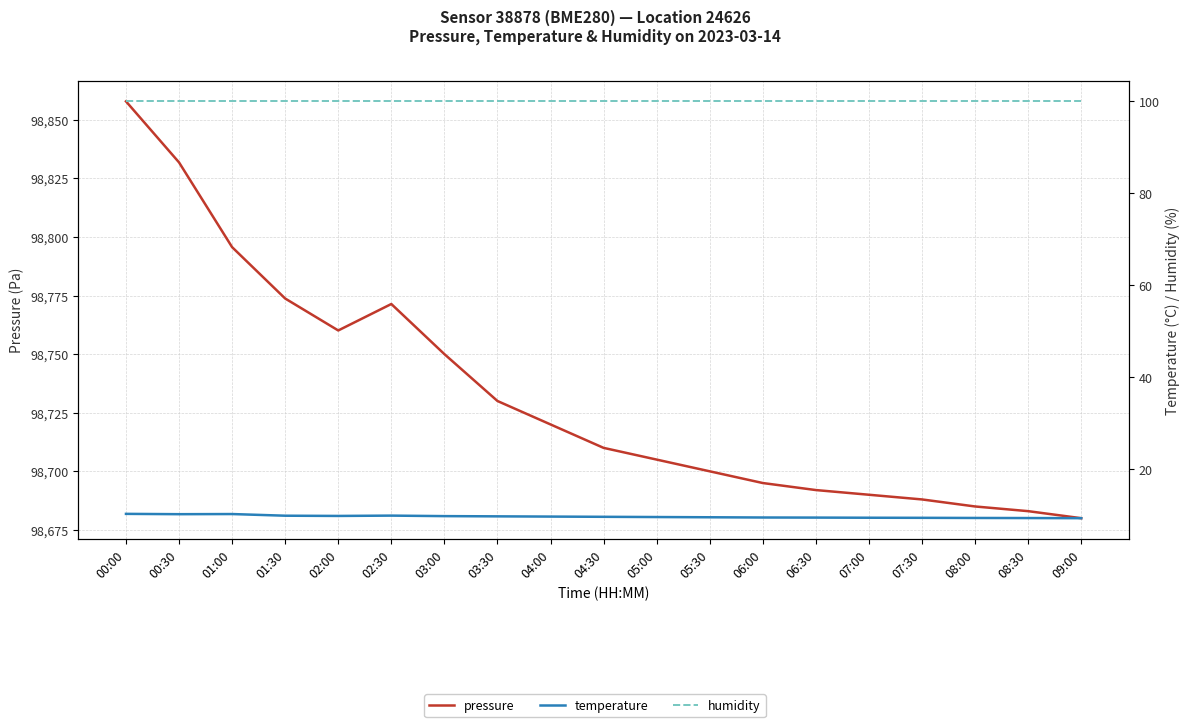

What is the difference between the maximum and second lowest values in the pressure series?

174.8